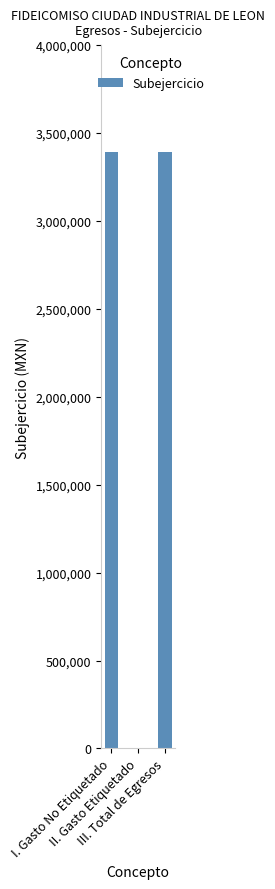

Reading left to right, transcribe all the data shown in this chart.

3393756.5	0.0	3393756.5